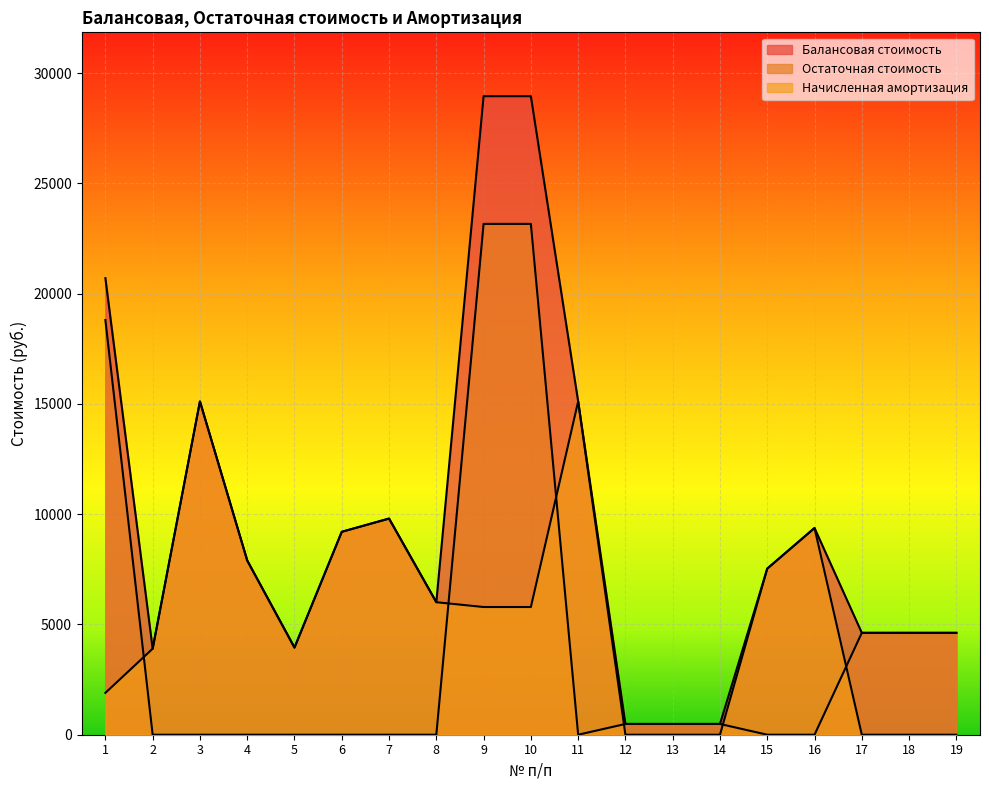

What is the difference between the highest and lowest values at 10?

23160.0